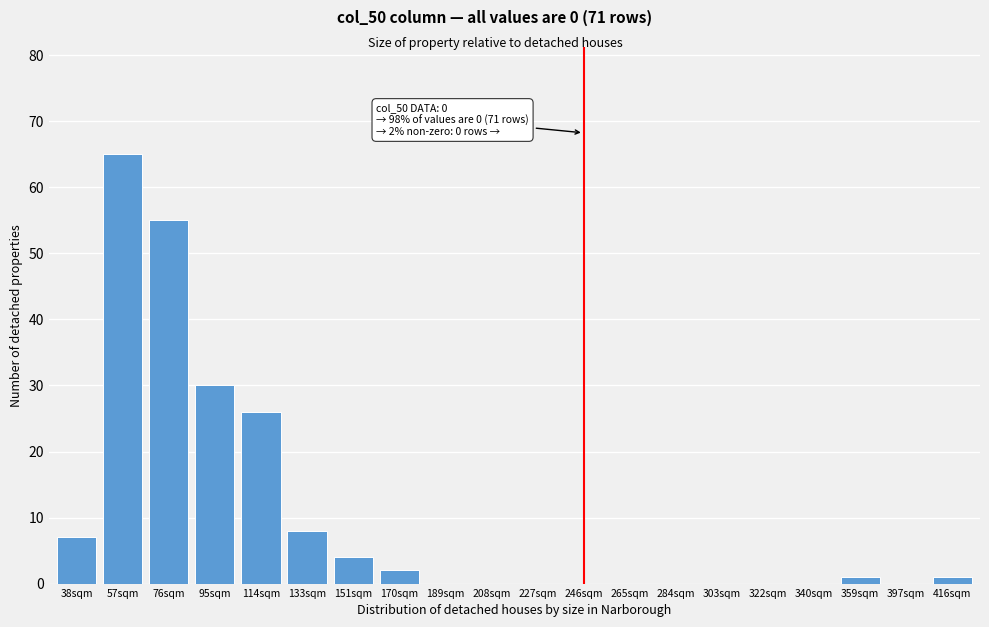

Reading right to left, what are all the values shown in this chart?

416sqm=1	397sqm=0	359sqm=1	340sqm=0	322sqm=0	303sqm=0	284sqm=0	265sqm=0	246sqm=0	227sqm=0	208sqm=0	189sqm=0	170sqm=2	151sqm=4	133sqm=8	114sqm=26	95sqm=30	76sqm=55	57sqm=65	38sqm=7